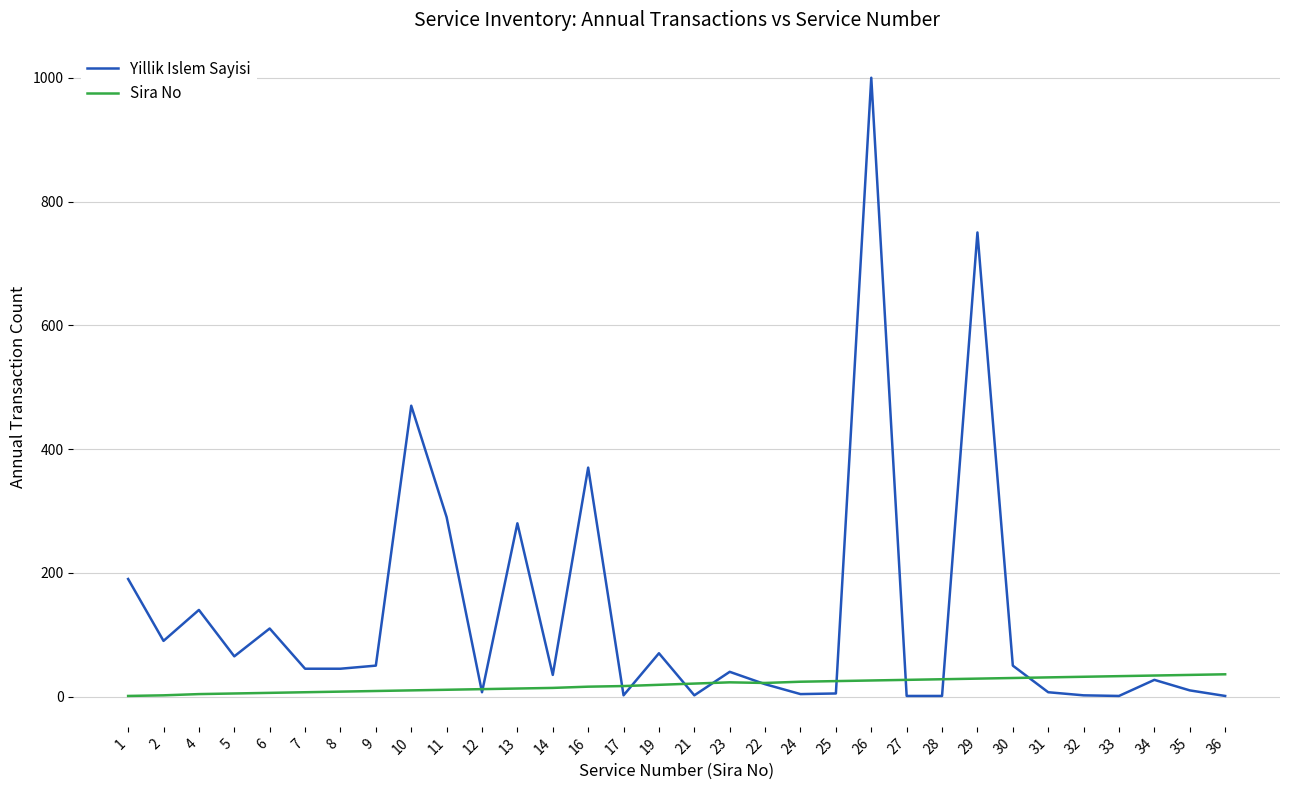

At which label is Yillik Islem Sayisi closest to 500?

10